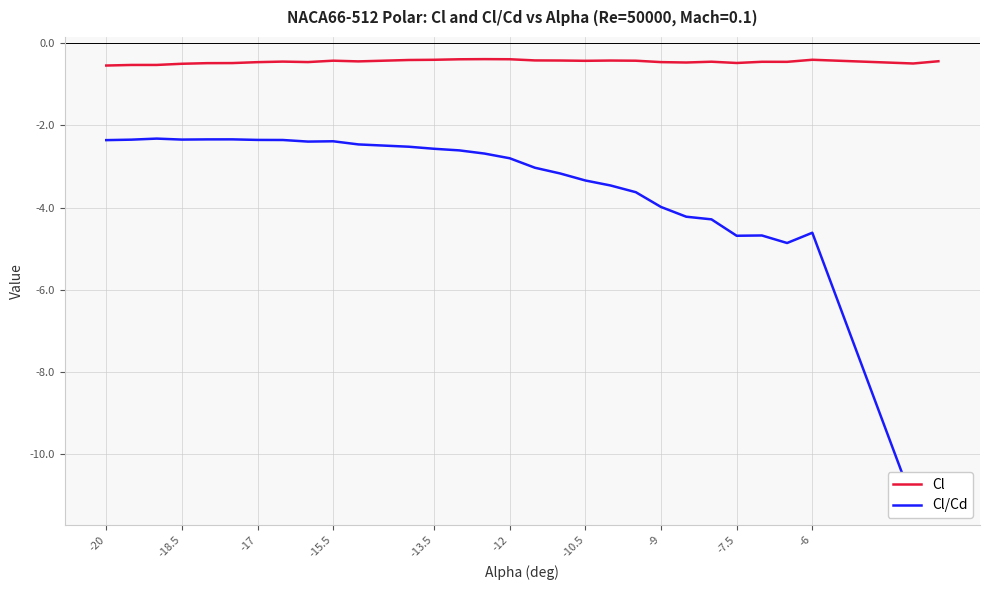

What is the minimum value for Cl?

-0.5